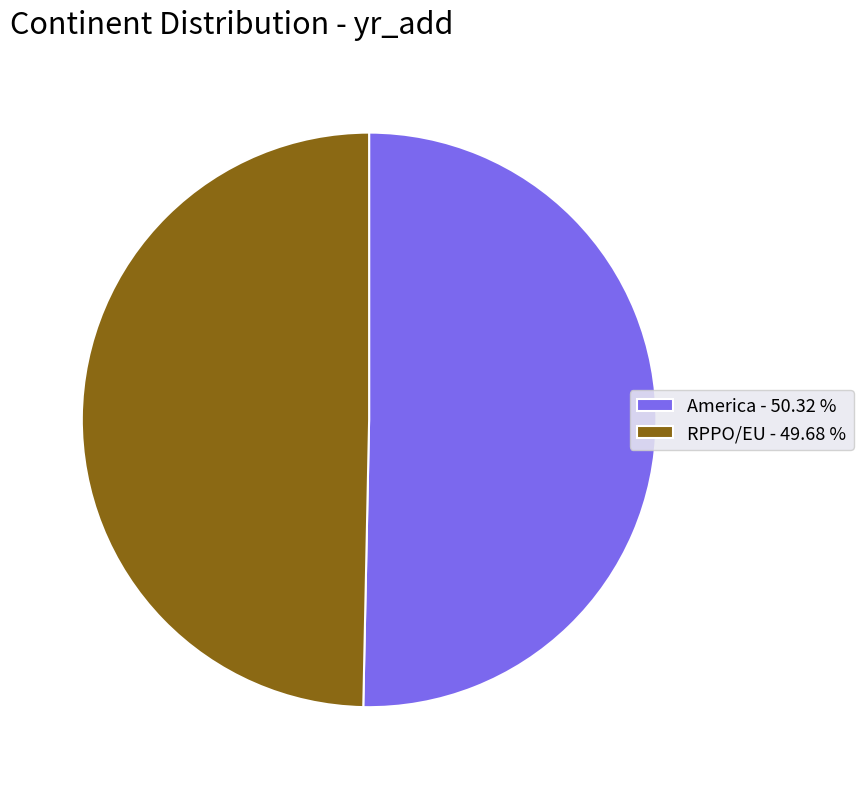

Approximately how many times larger is the value at RPPO/EU - 49.68 % compared to America - 50.32 %?

1.0